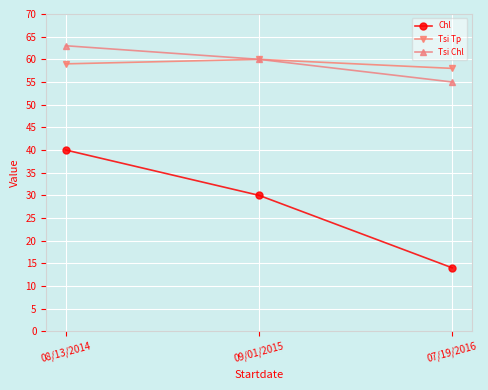

True or false: Tsi Chl has a value of 55 at 07/19/2016.

True